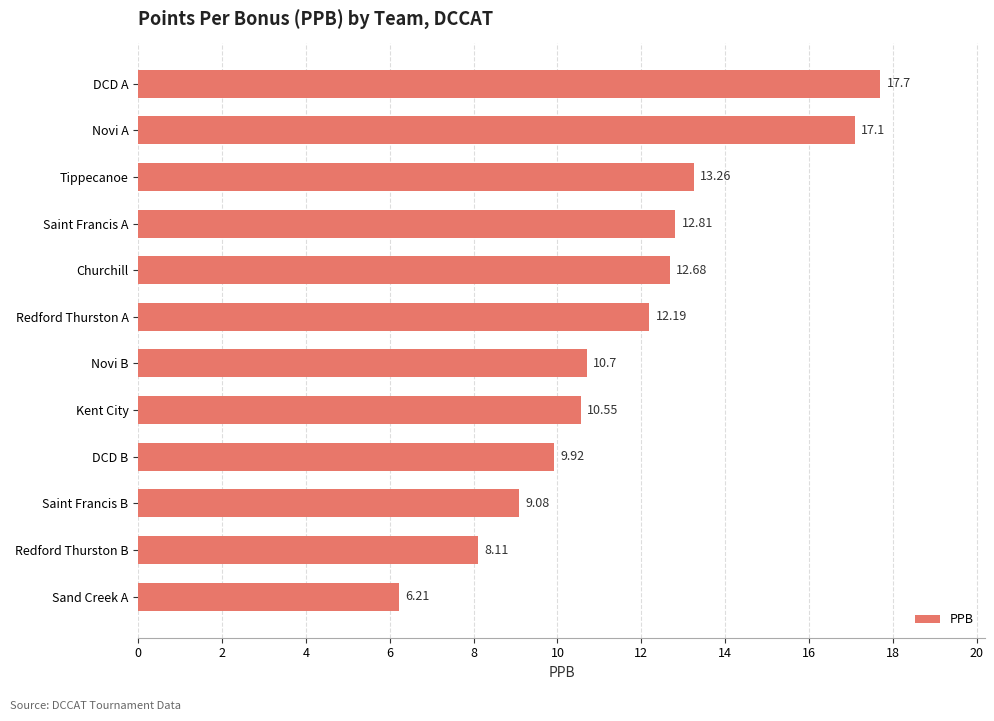

Between Novi A and Kent City, which is larger?

Novi A